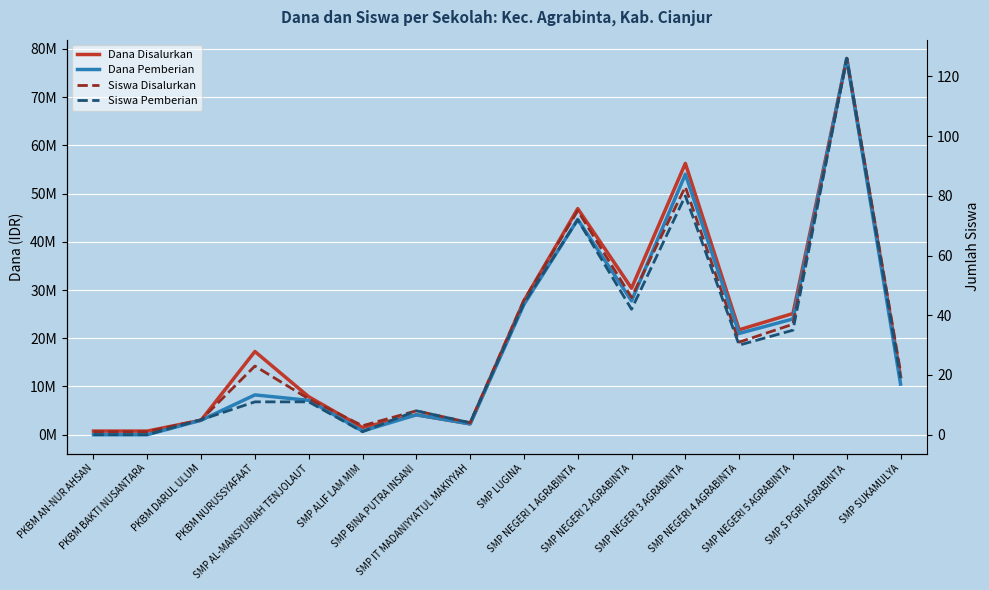

True or false: Siswa Pemberian and Dana Disalurkan cross at least once.

False